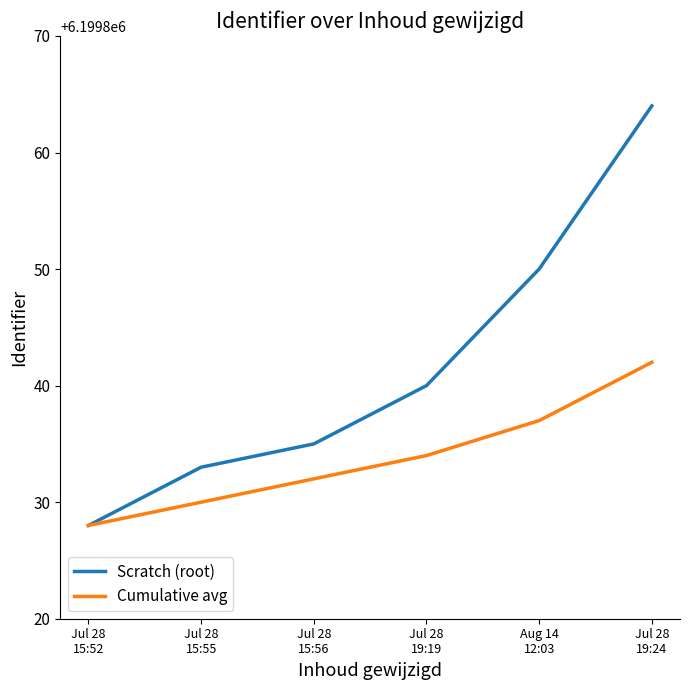

What is the total value across all series at Jul 28
15:56?

12399667